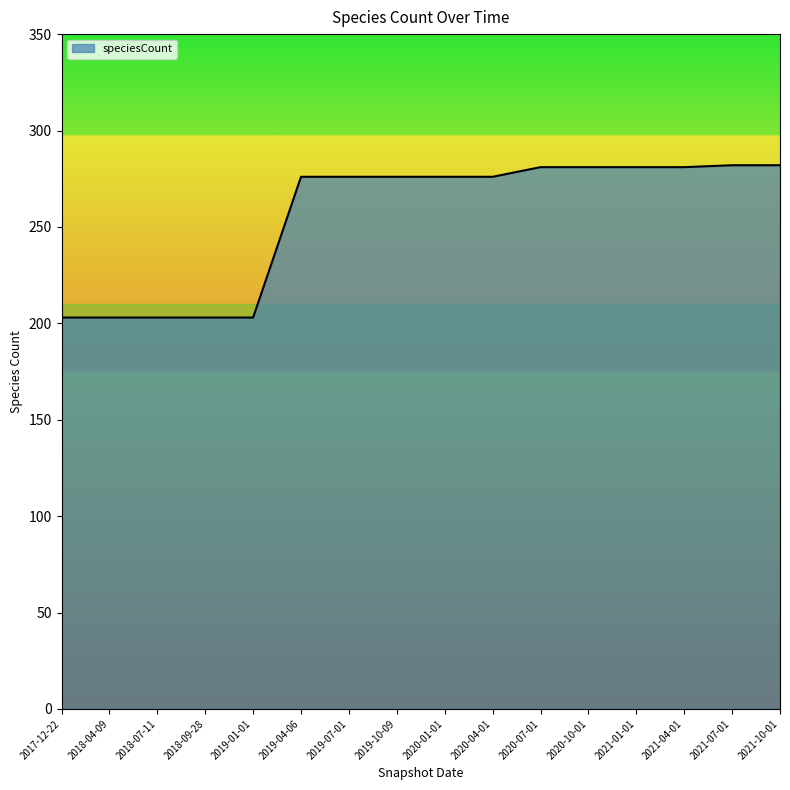

What is the change in value from 2019-01-01 to 2021-01-01?

+78